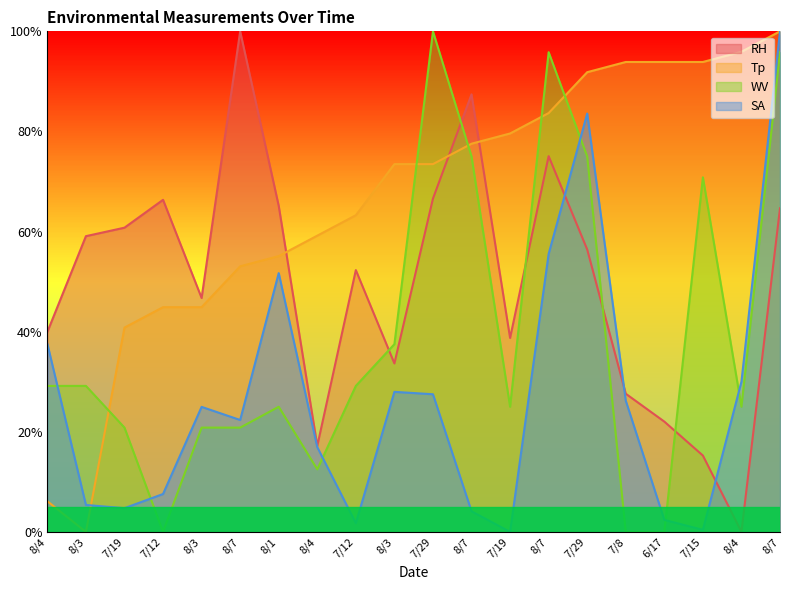

How many distinct data groups are displayed?

4